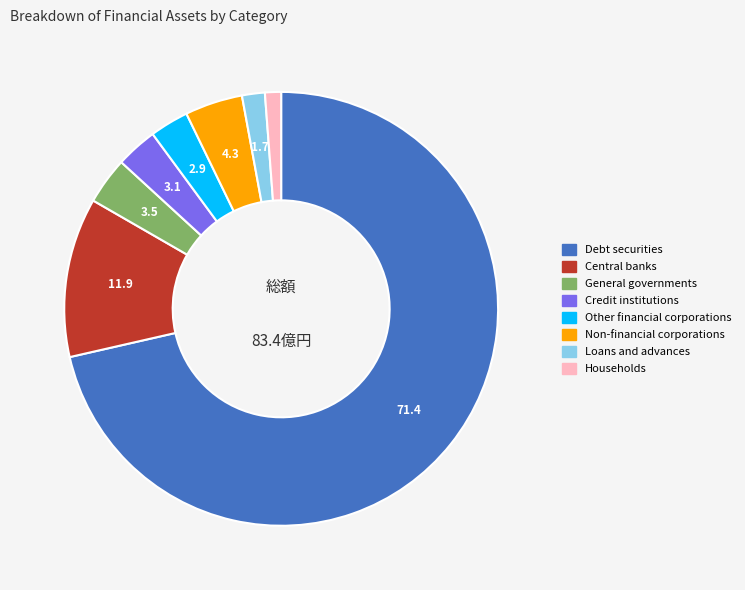

Does any single category account for the majority?

Yes